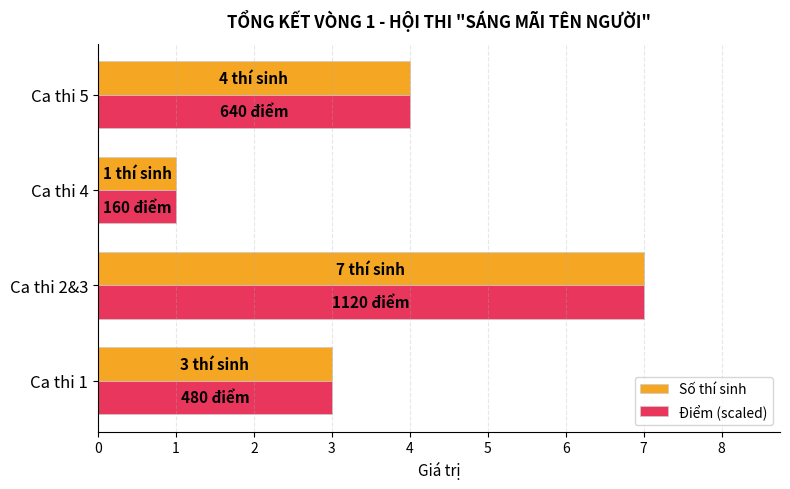

At which category is the sum across all series the highest?

Ca thi 2&3